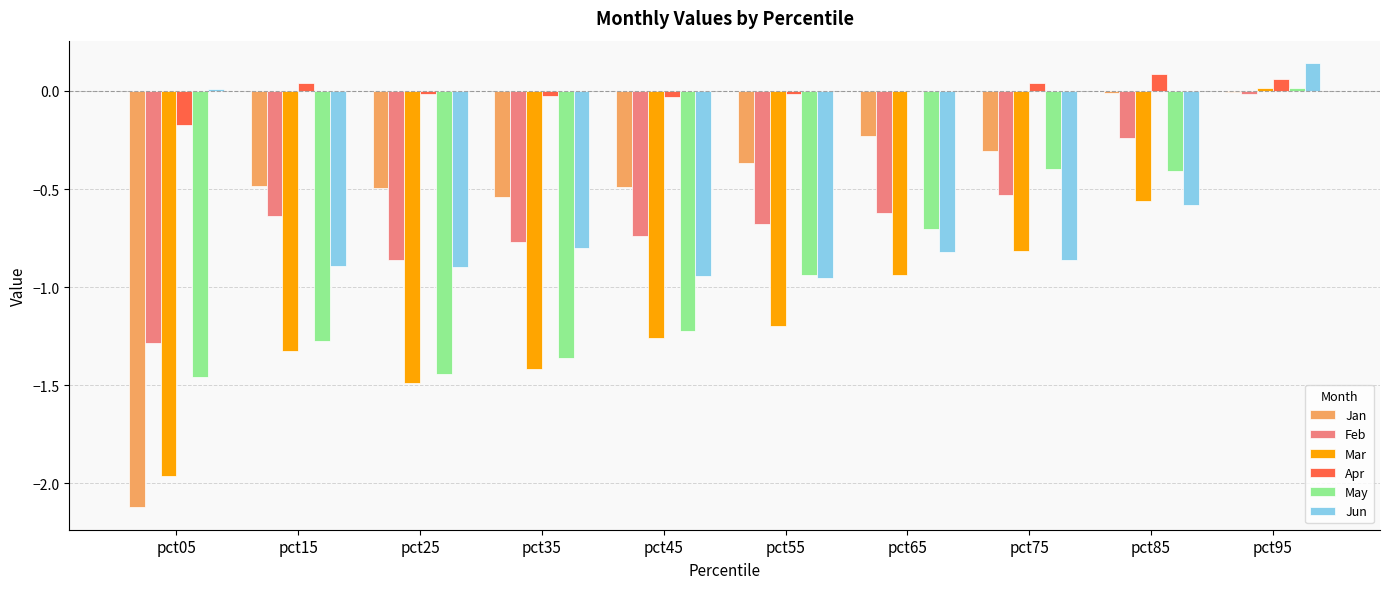

Is it true that May equals -1.4 at pct25?

True